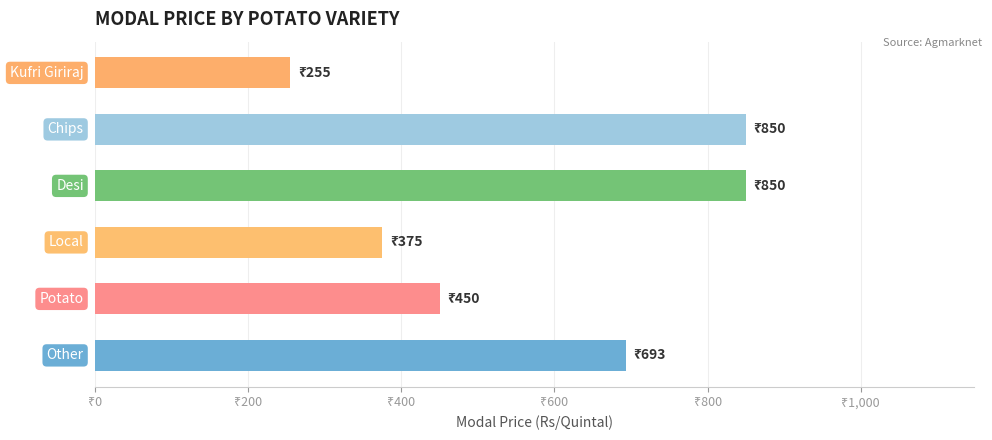

At which label is the value closest to 837?

Chips